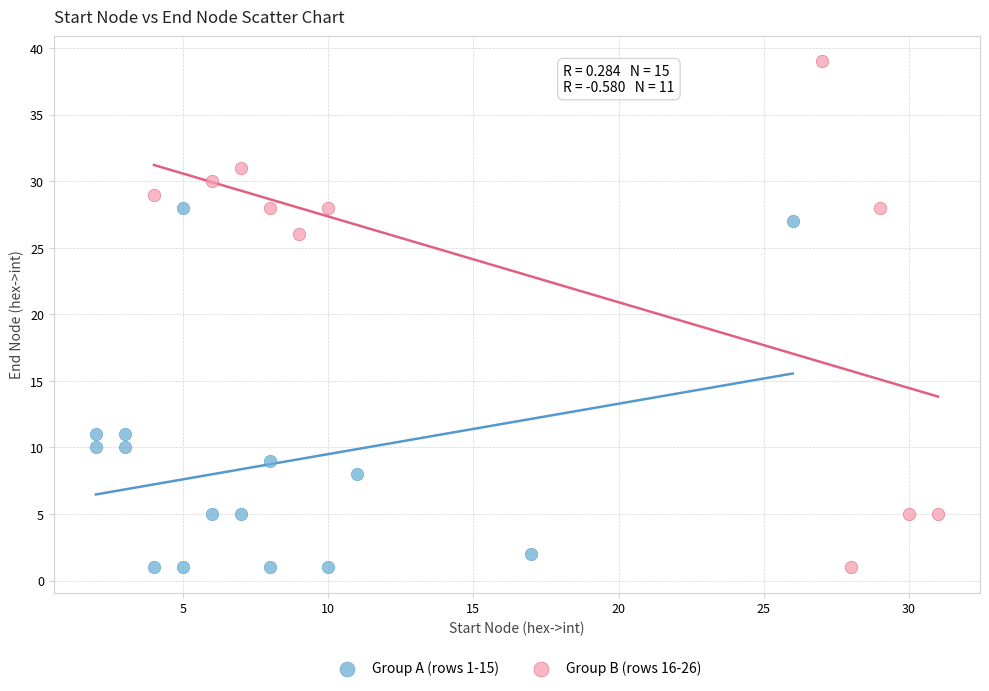

Which series has the widest spread of Y values?

Group B (rows 16-26)